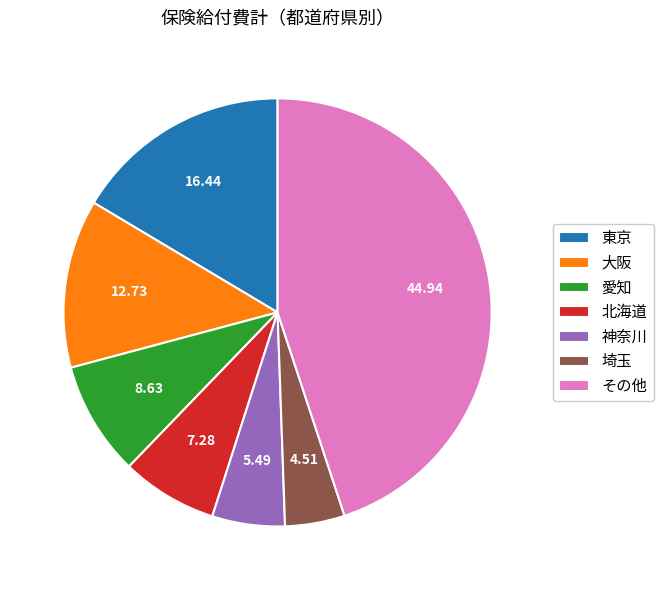

What is the largest slice in the pie chart?

その他